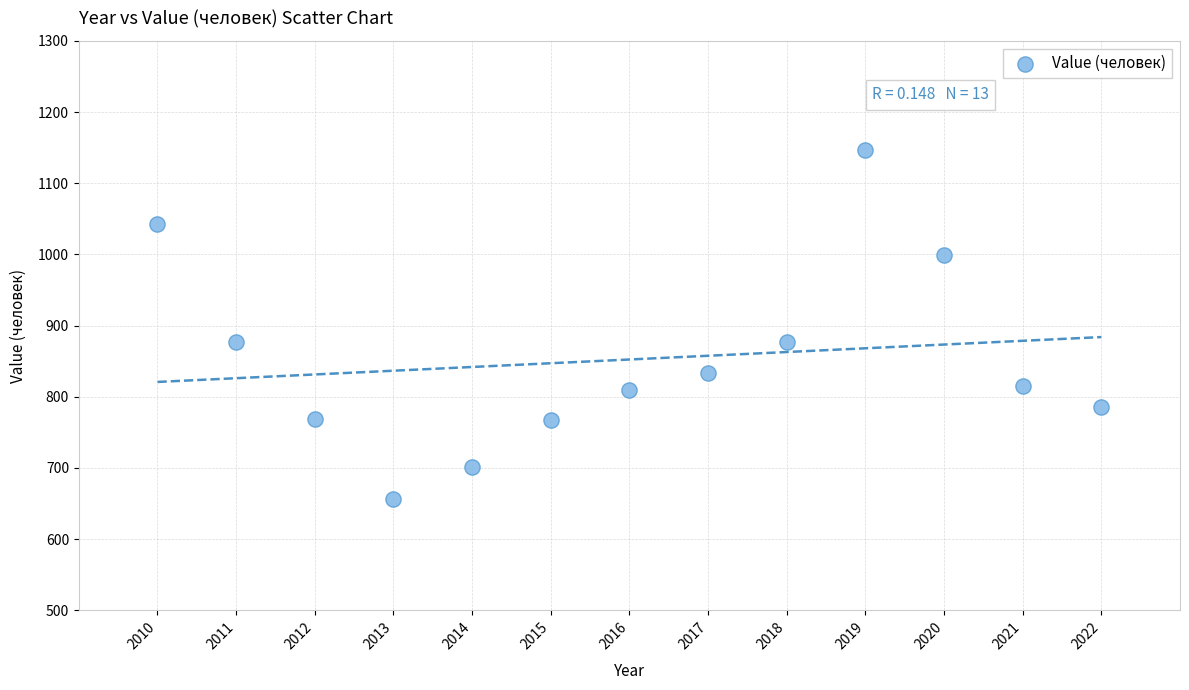

What is the range of Y values (max minus min)?

490